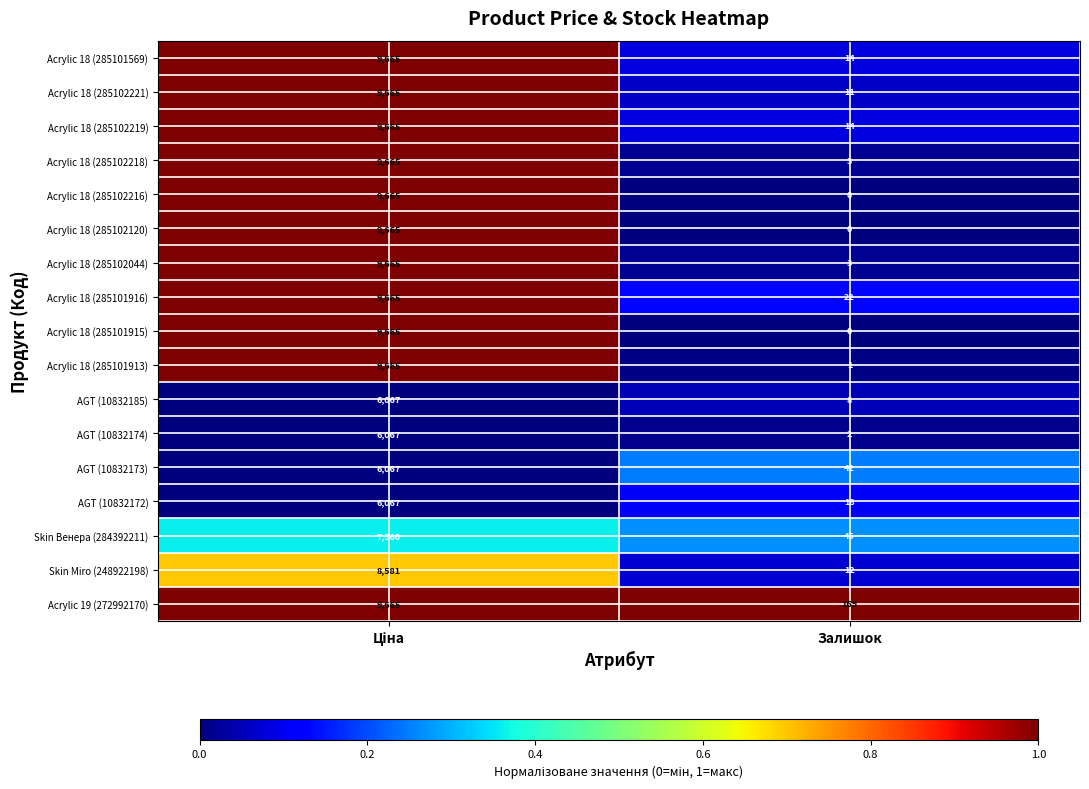

True or false: Acrylic 18 (285101569) has a value of 18 at Залишок.

False